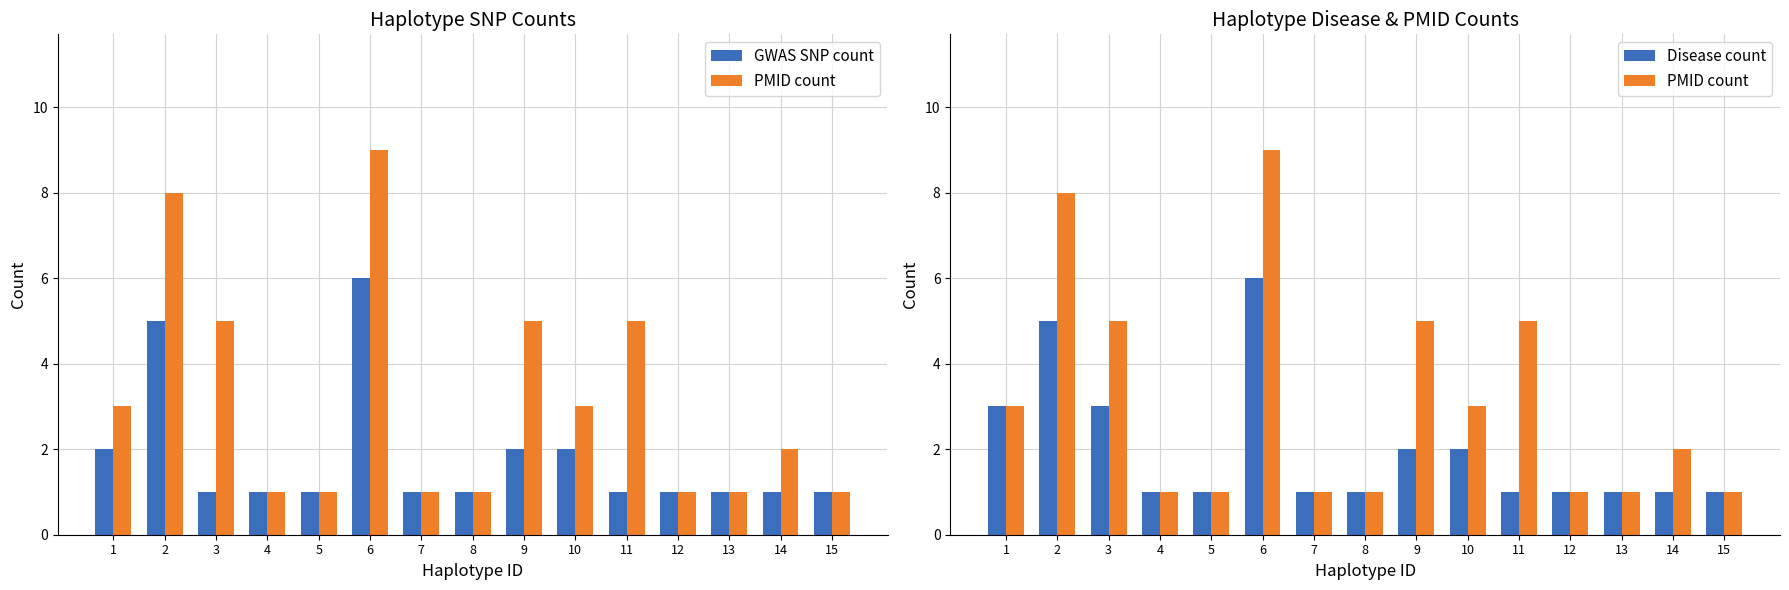

List the labels in order of GWAS SNP count value, smallest first.

3, 4, 5, 7, 8, 11, 12, 13, 14, 15, 1, 9, 10, 2, 6